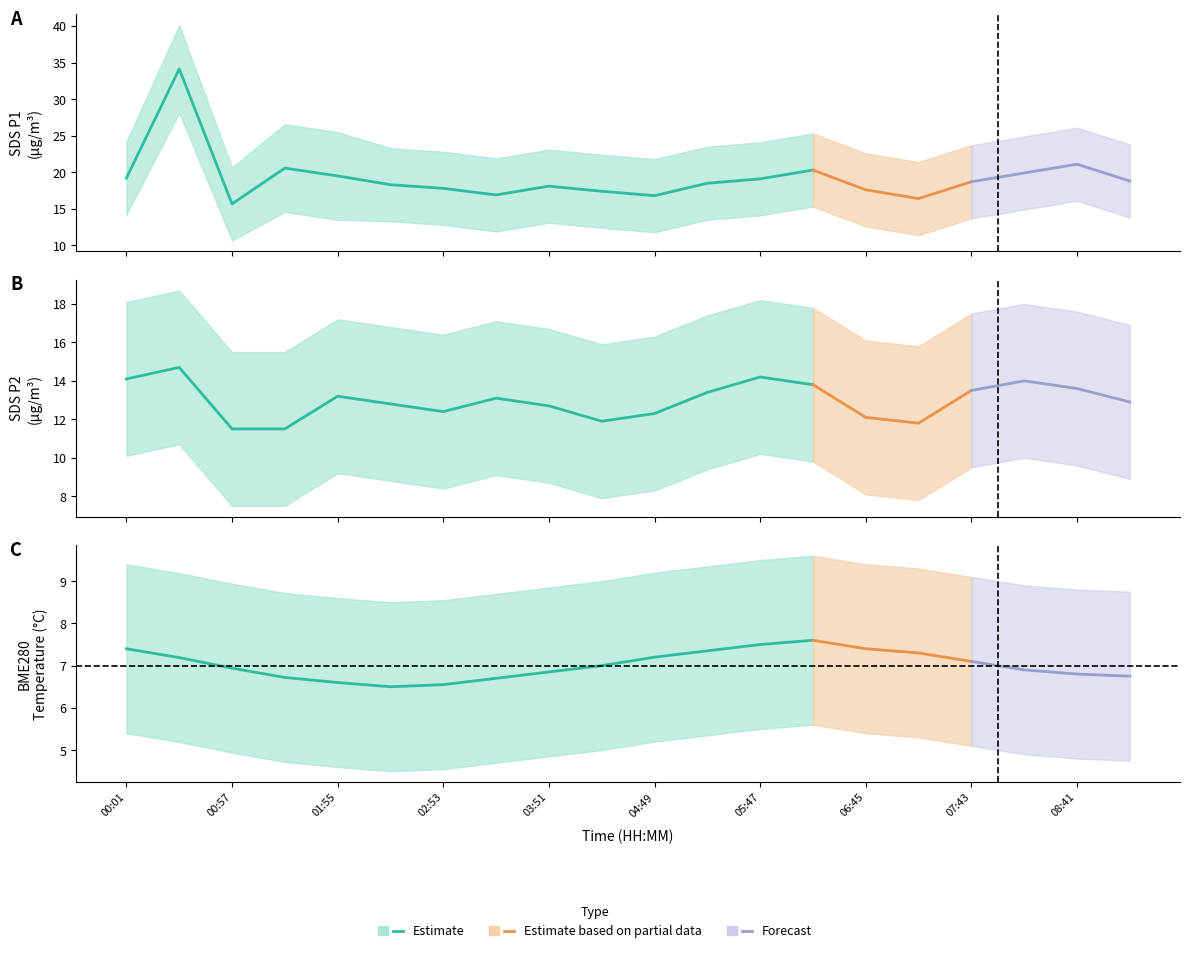

What is the label of the 14th point from the left?

06:16